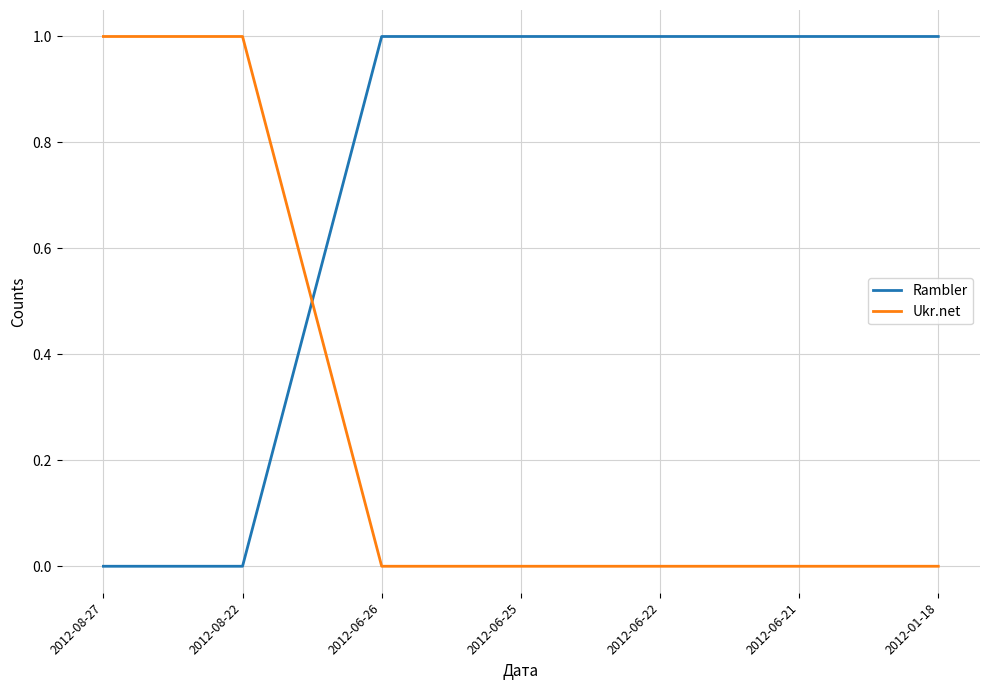

Between which two adjacent categories do Rambler and Ukr.net first intersect?

2012-08-22 and 2012-06-26